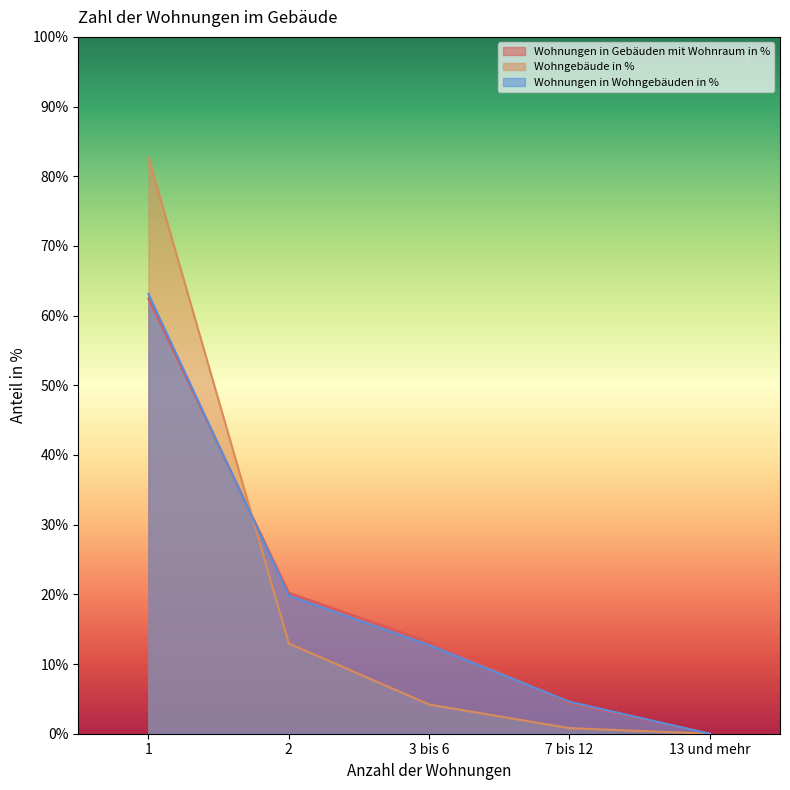

What is the label of the 4th point from the left?

7 bis 12